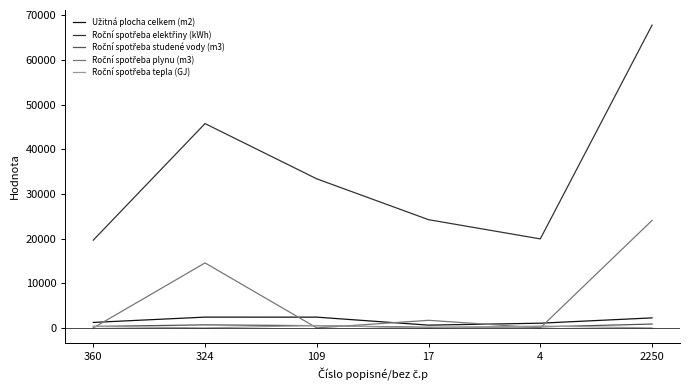

At which category does the chart reach its peak across all series?

2250